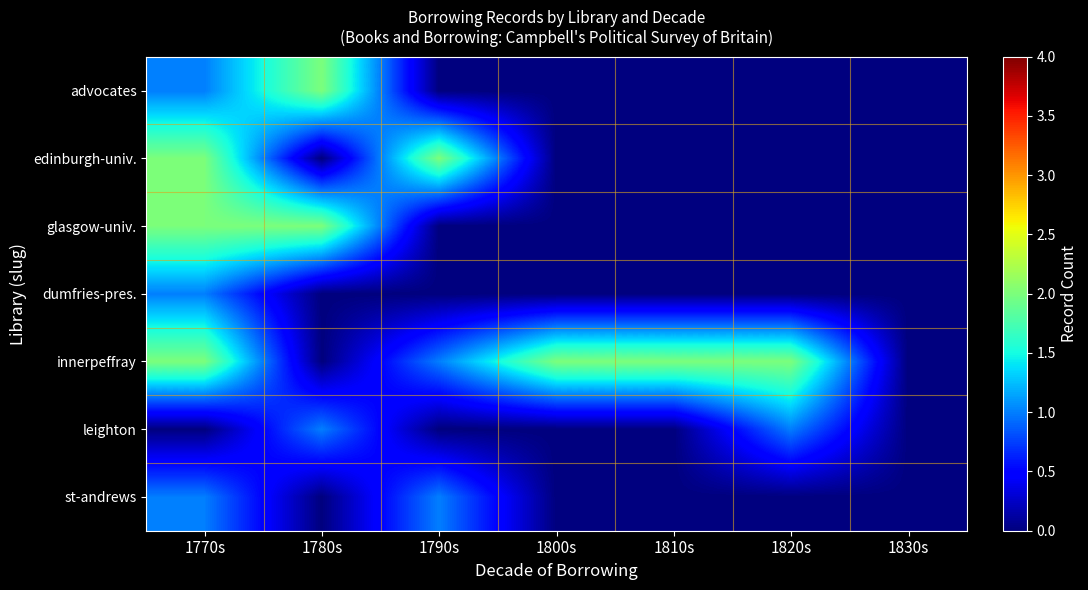

Count the number of data series in this chart.

7